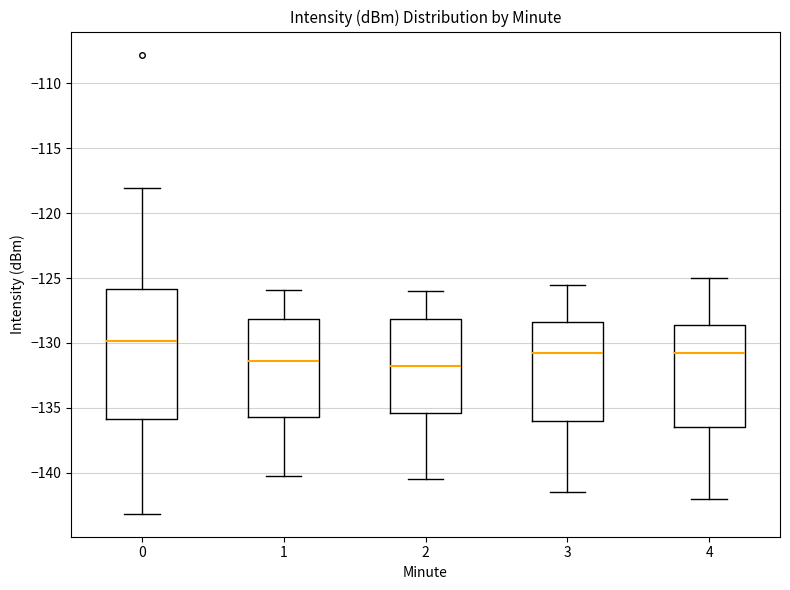

Which box's median line is the highest?

0